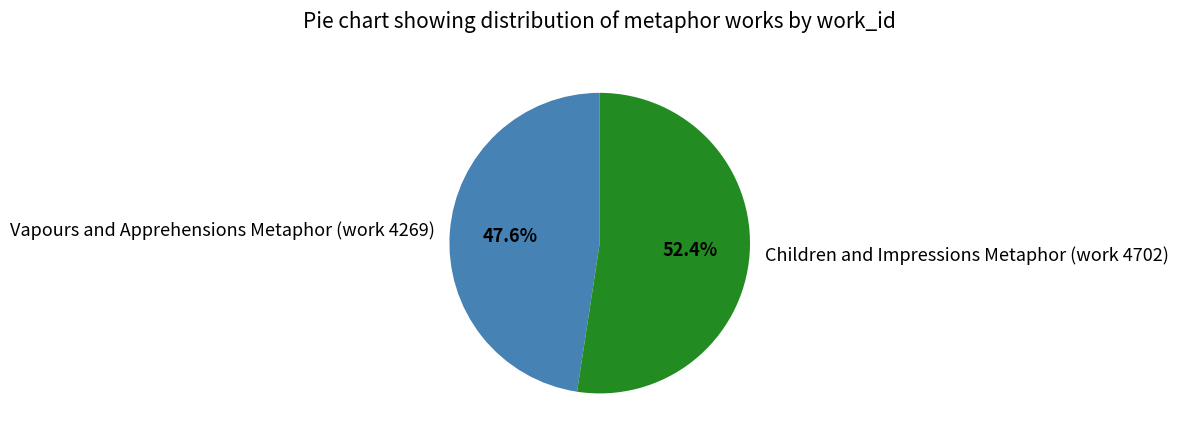

Which slice represents more than half of the pie?

Children and Impressions Metaphor (work 4702)